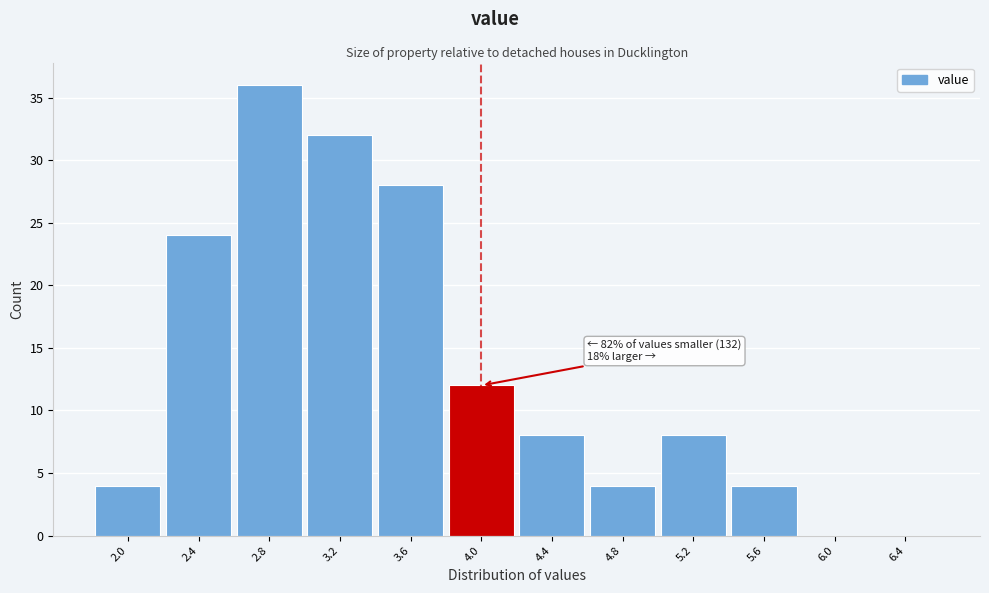

Reading right to left, what are all the values shown in this chart?

6.4=0	6.0=0	5.6=4	5.2=8	4.8=4	4.4=8	4.0=12	3.6=28	3.2=32	2.8=36	2.4=24	2.0=4